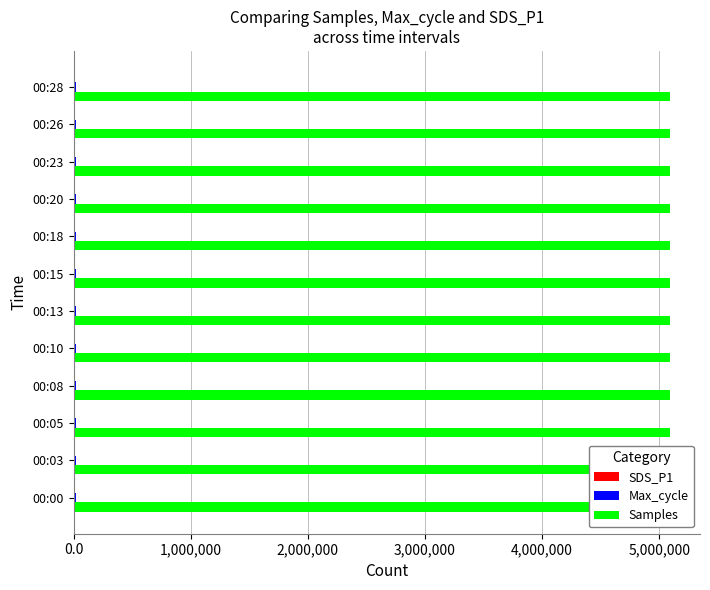

What is the total value across all series at 00:08?

5114255.6